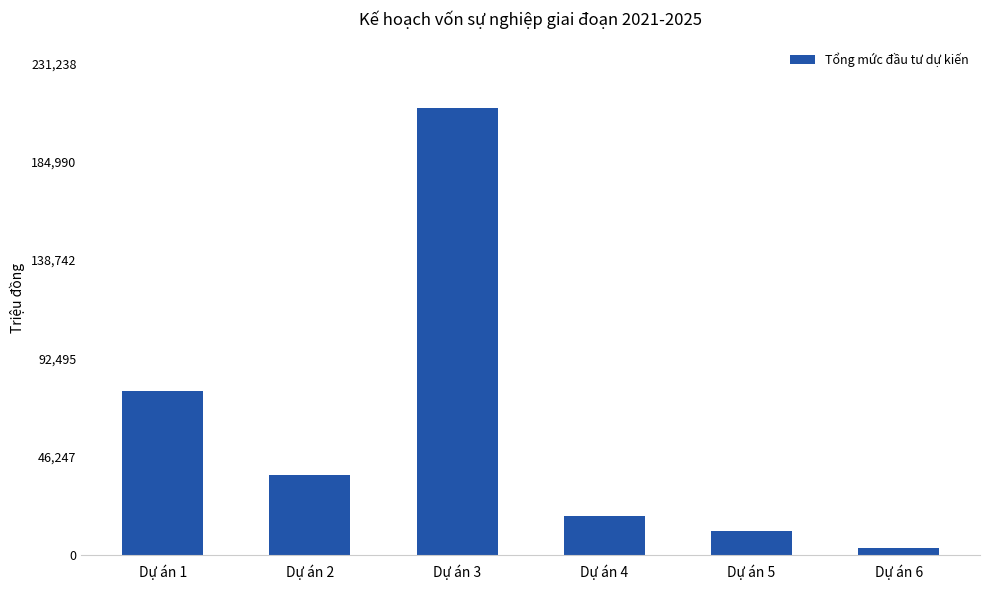

Where is the data nearest to the value 106703?

Dự án 1